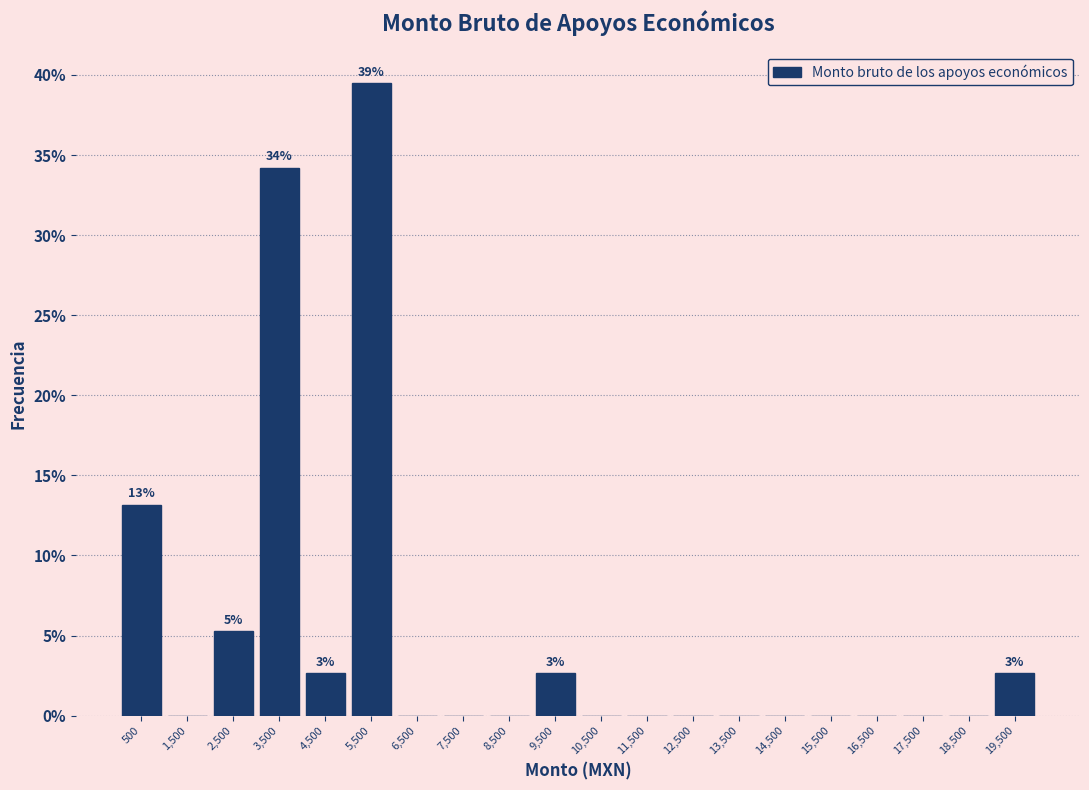

Over which range of the x-axis is the bar tallest?

5000 to 6000